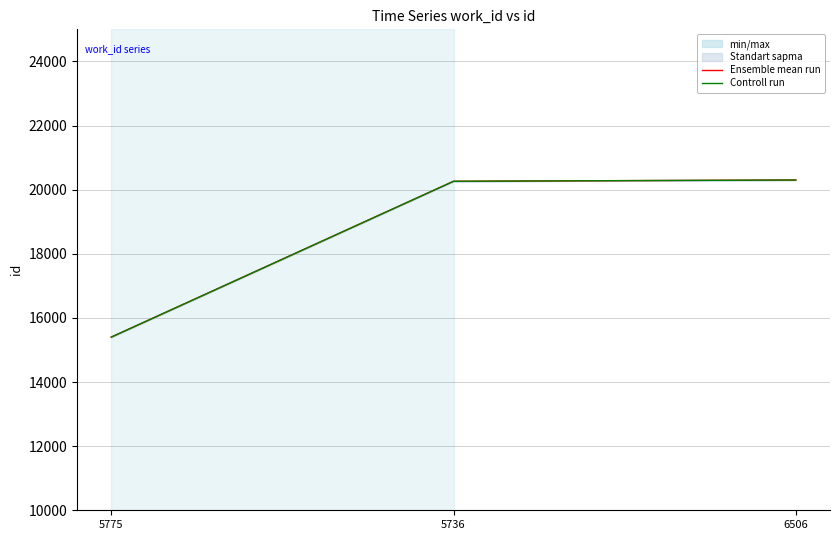

Which series has the largest total across all categories?

Ensemble mean run